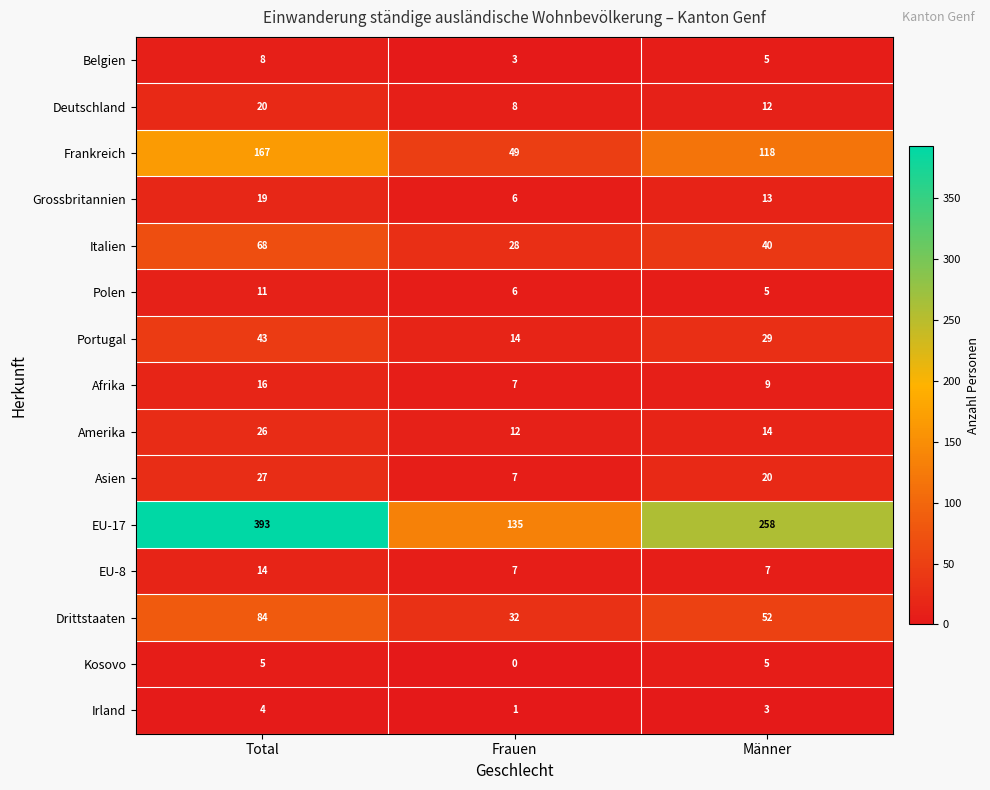

What is the sum of all Italien values?

136